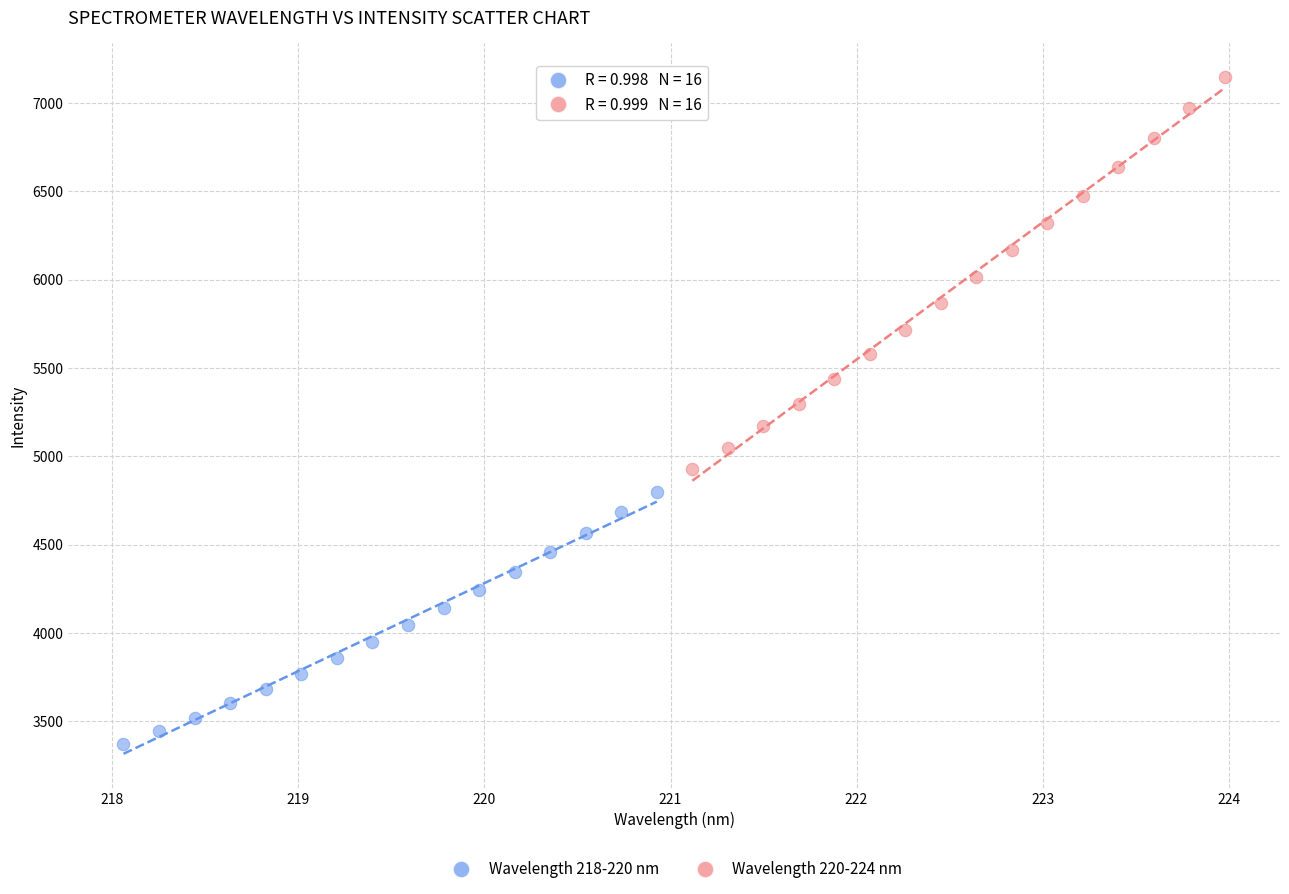

Which series reaches the maximum Y coordinate?

Wavelength 220-224 nm